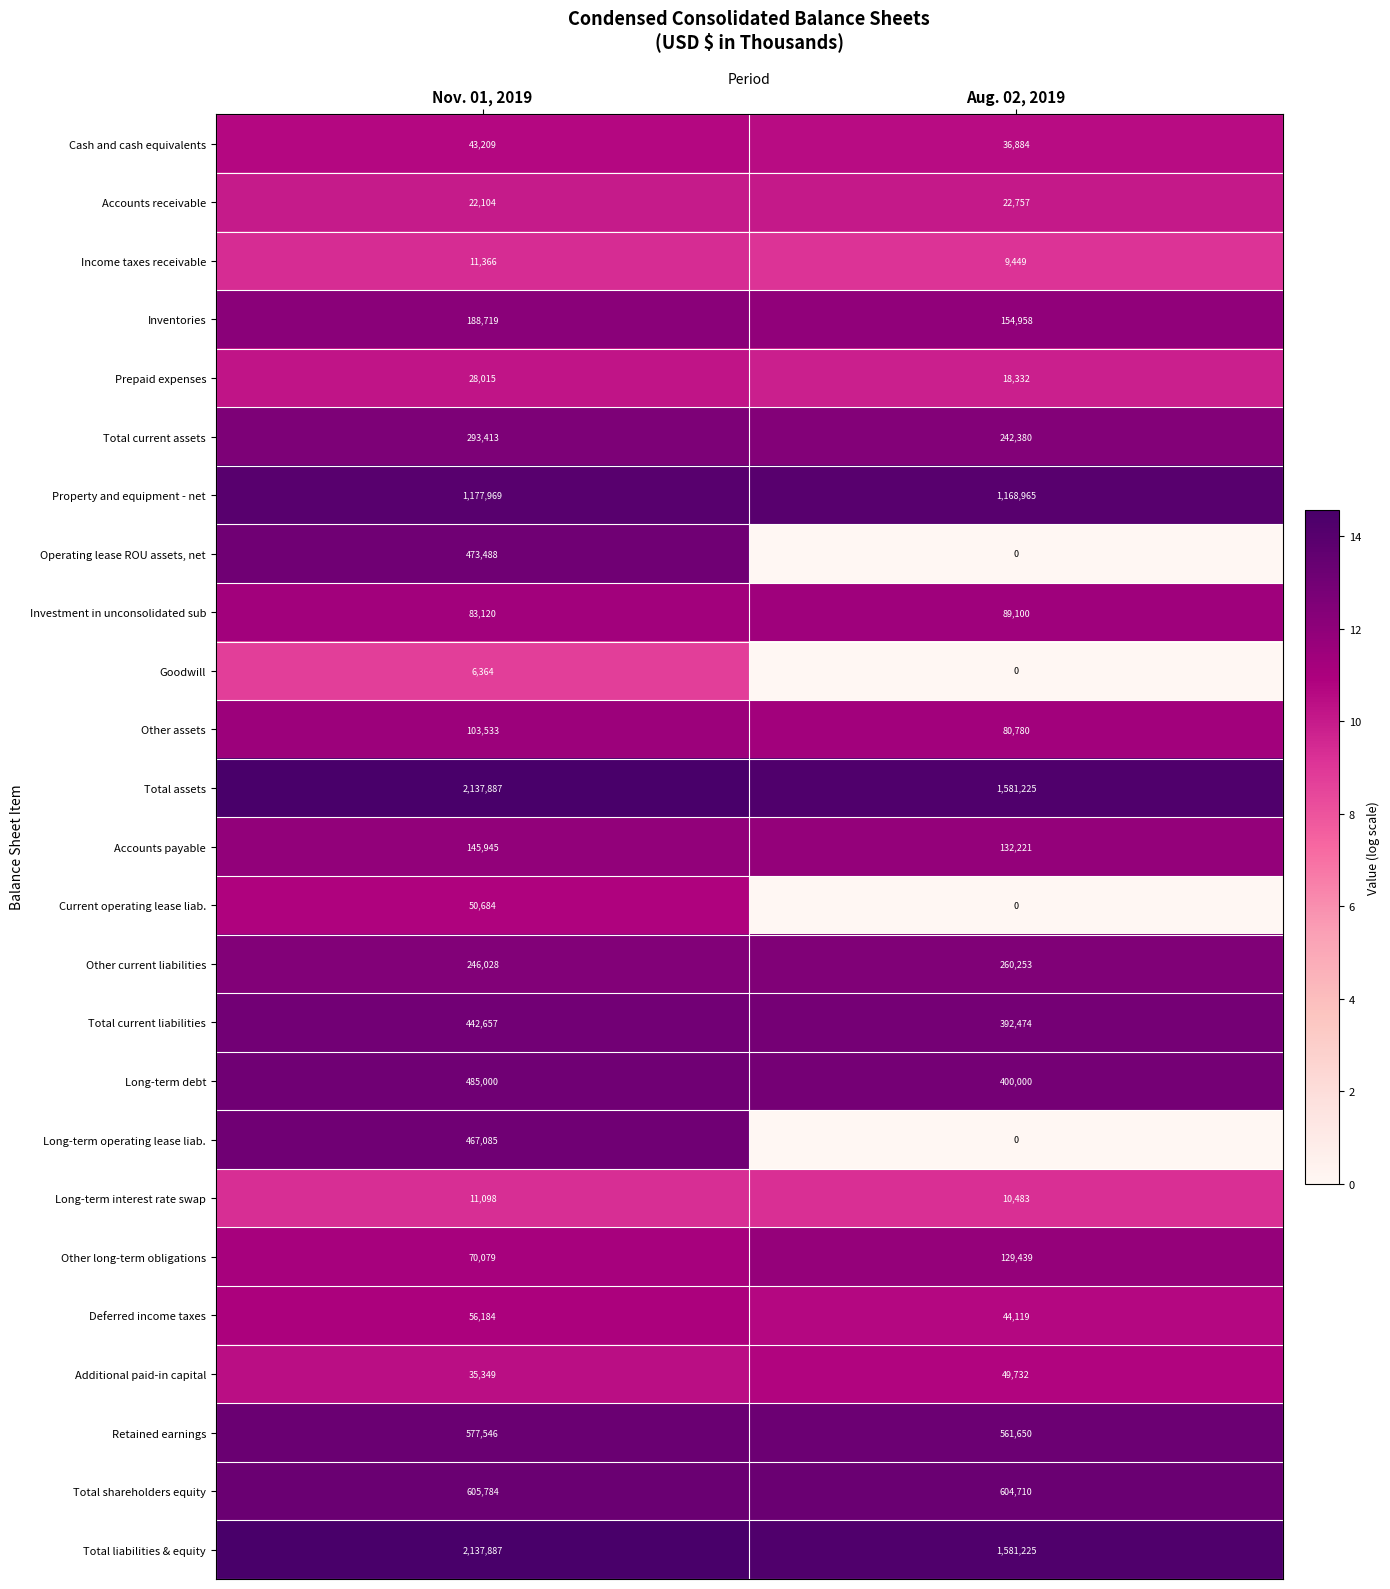

At which label is Long-term interest rate swap closest to 10790?

Aug. 02, 2019